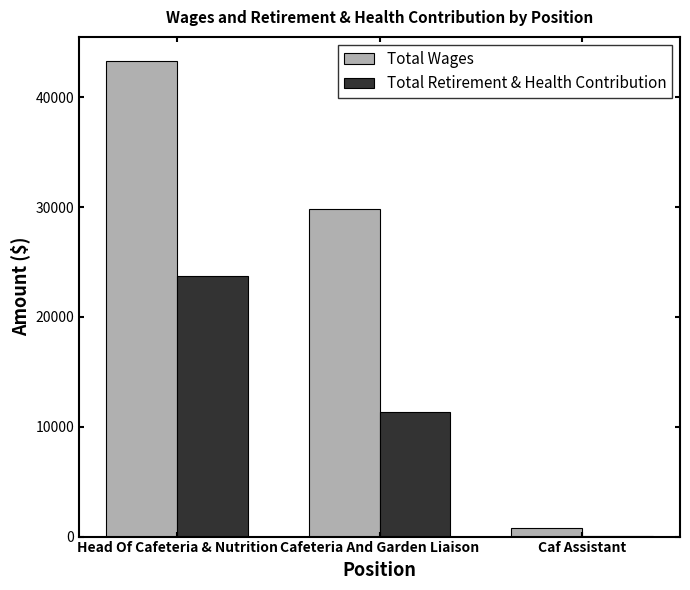

What is the total value across all series at Cafeteria And Garden Liaison?

41165